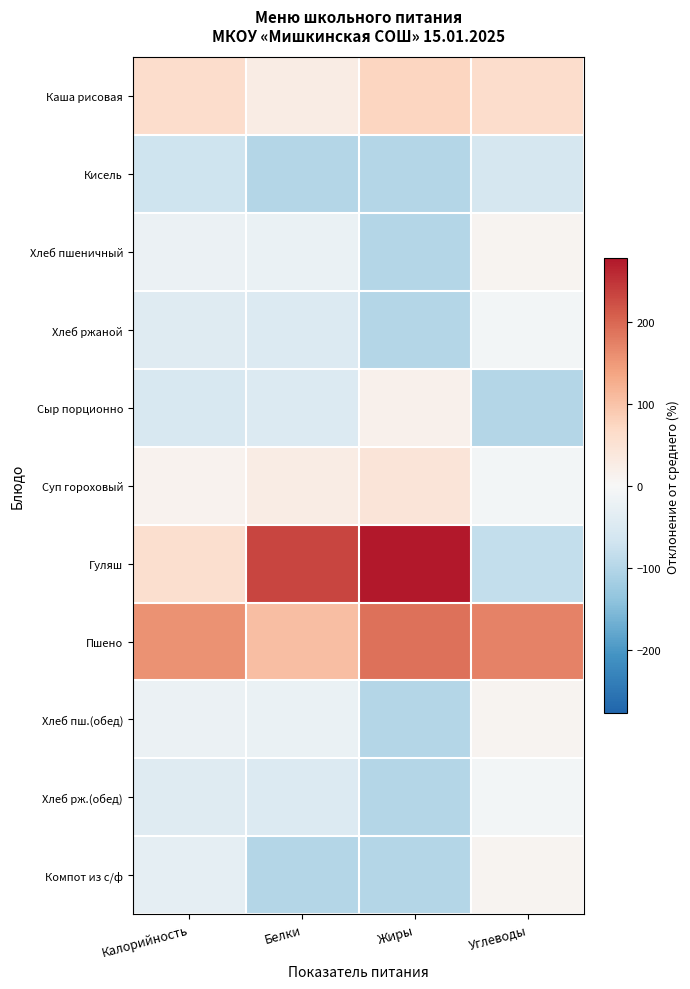

At how many categories does at least one series exceed 91?

4